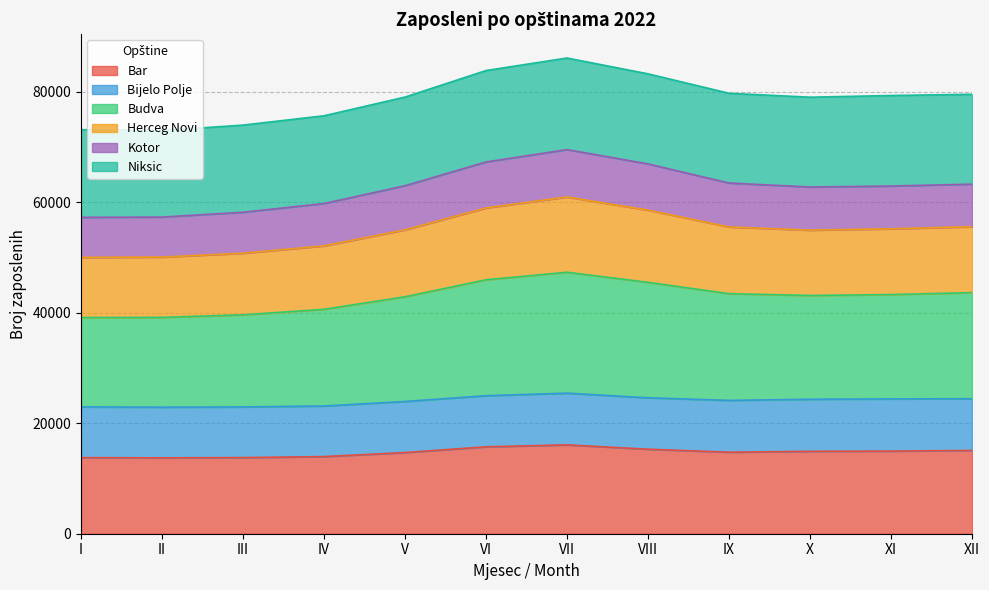

What is the highest value of the Bar series?

16081